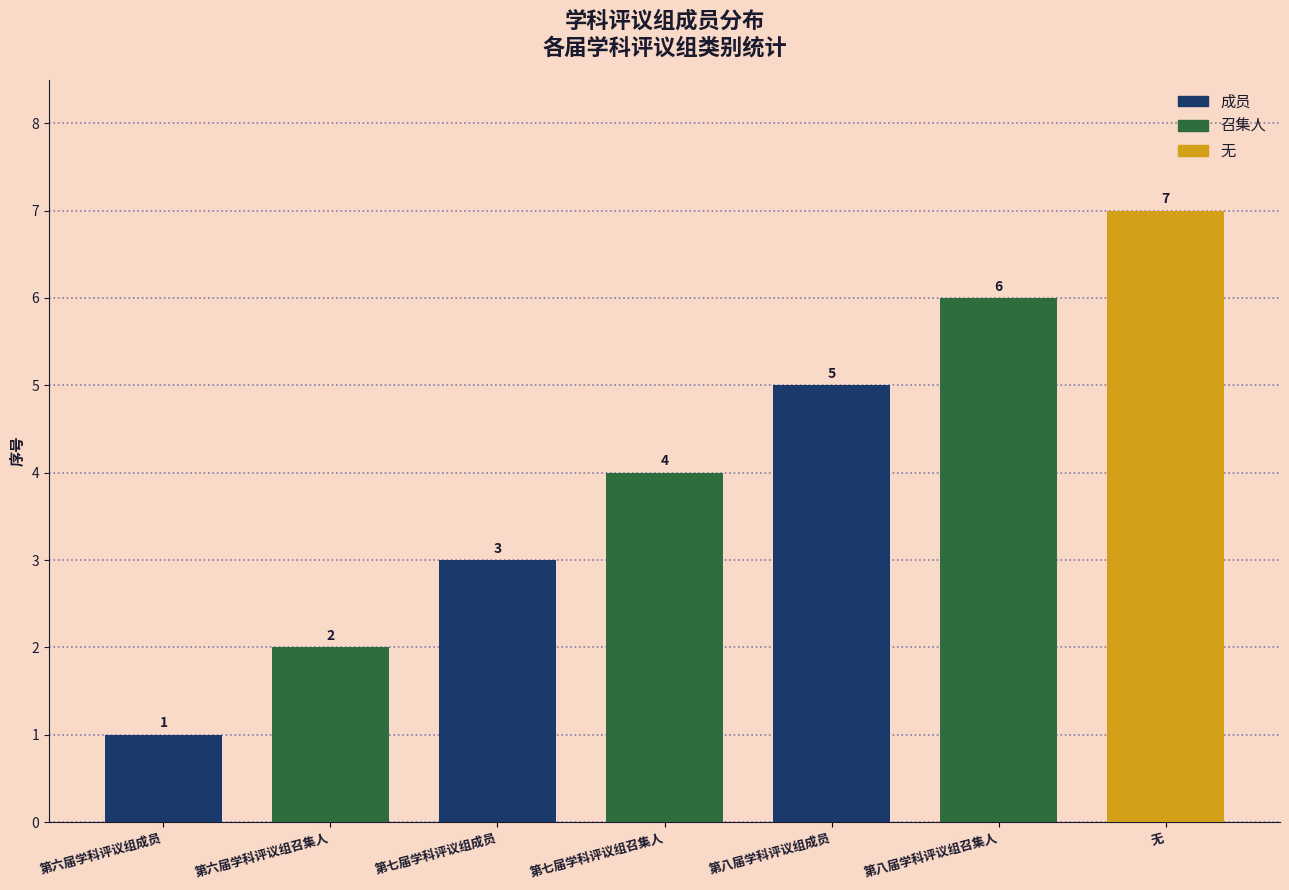

What is the smallest value displayed?

1